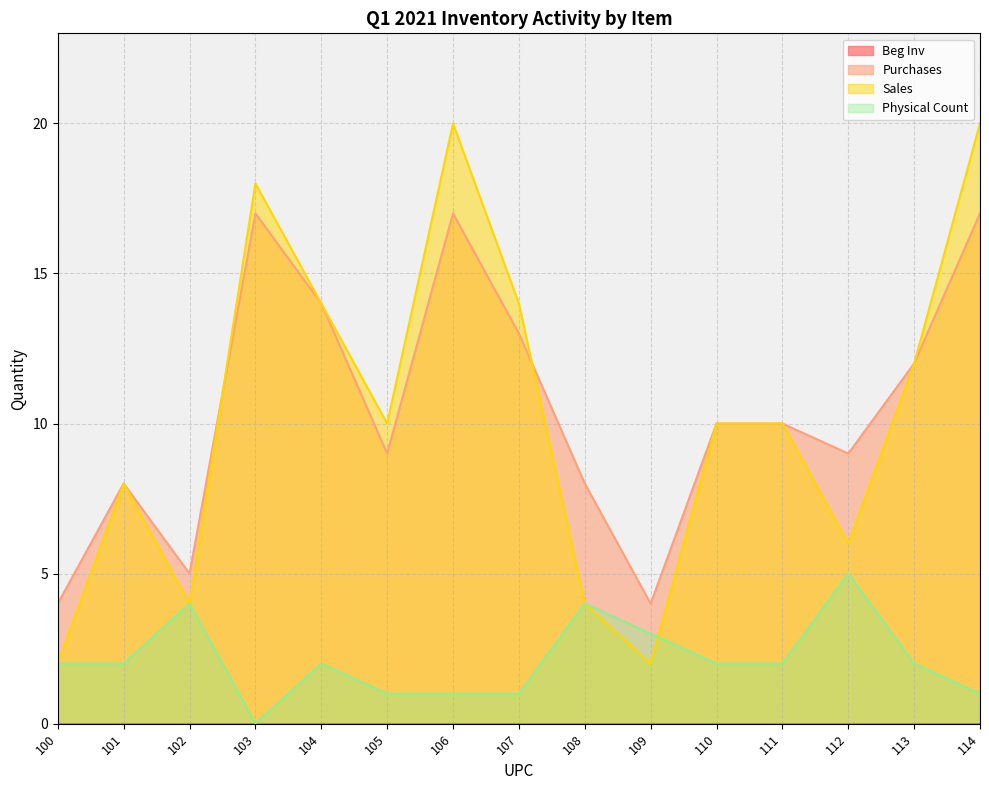

Where is Purchases nearest to the value 10?

110